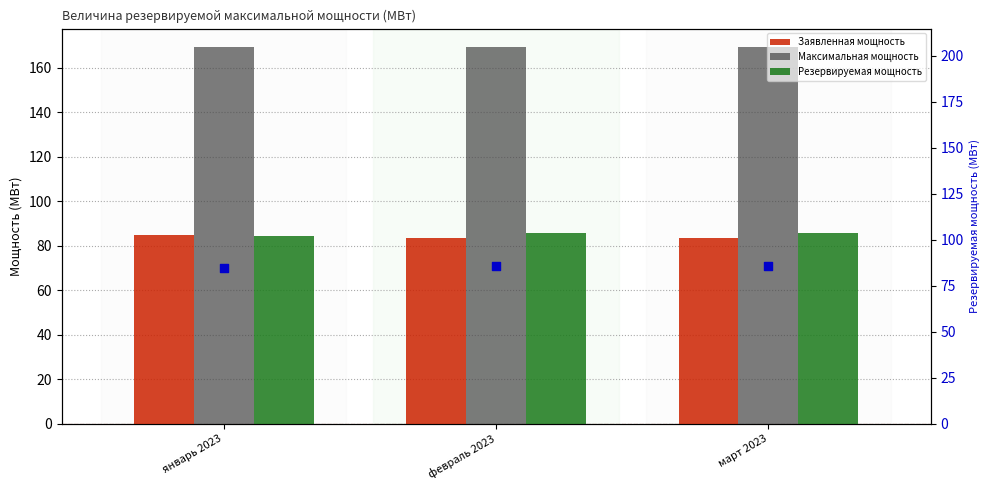

Which series contains the lowest Y value?

Заявленная мощность